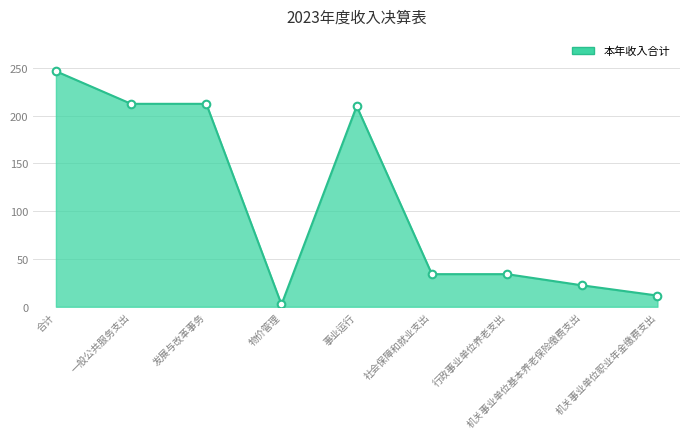

What is the change in value from 发展与改革事务 to 机关事业单位职业年金缴费支出?

-200.6